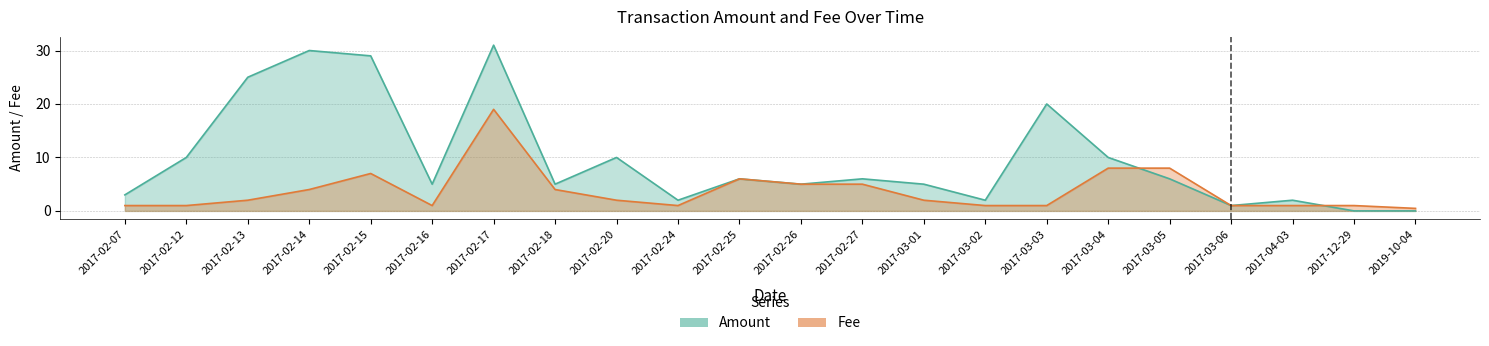

How many data points in Fee are above 2?

9